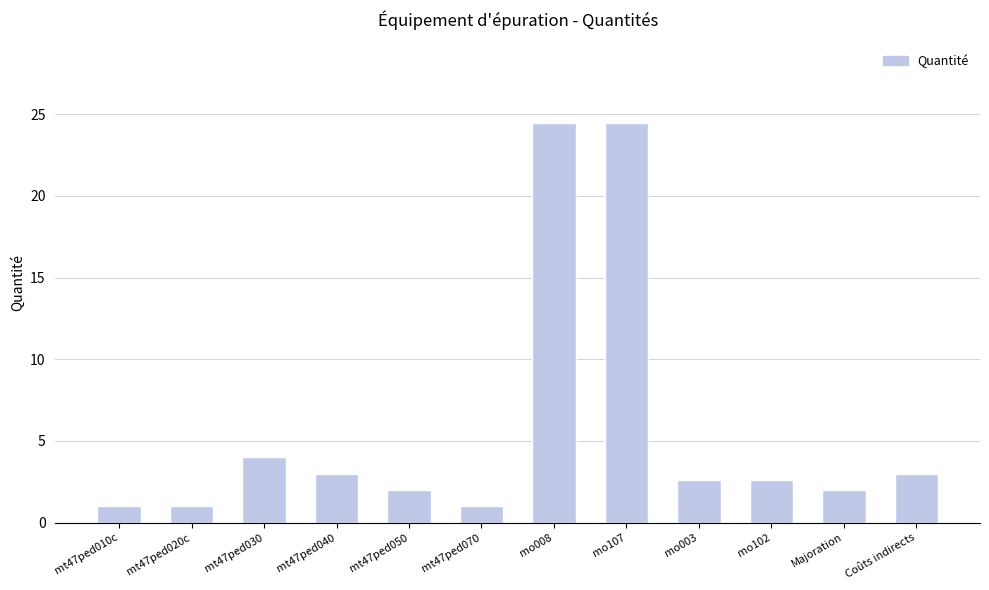

Approximately how many times larger is the value at mo003 compared to mo102?

1.0